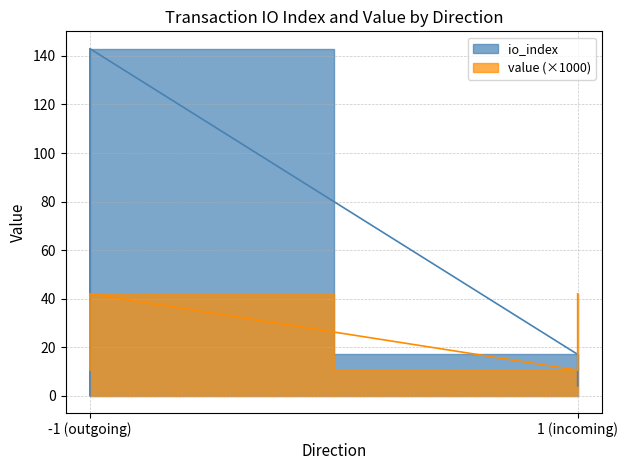

At which label does value reach its peak?

-1 (outgoing)